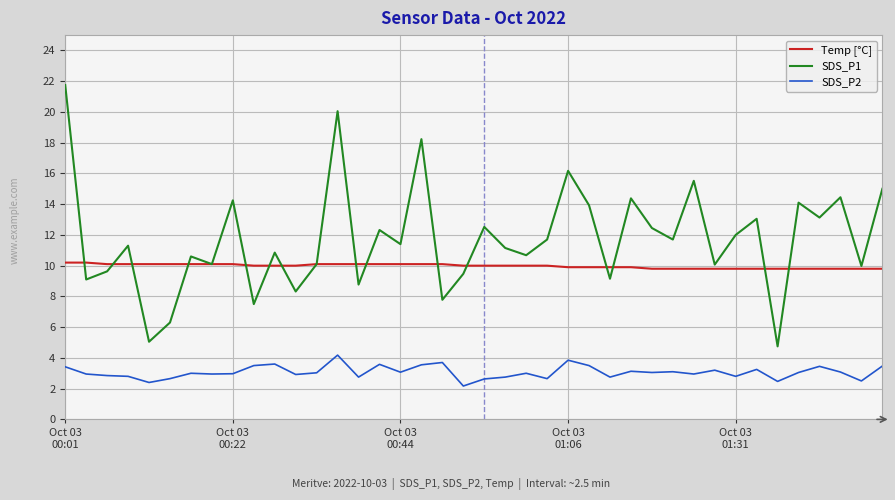

How many lines are shown in the chart?

3